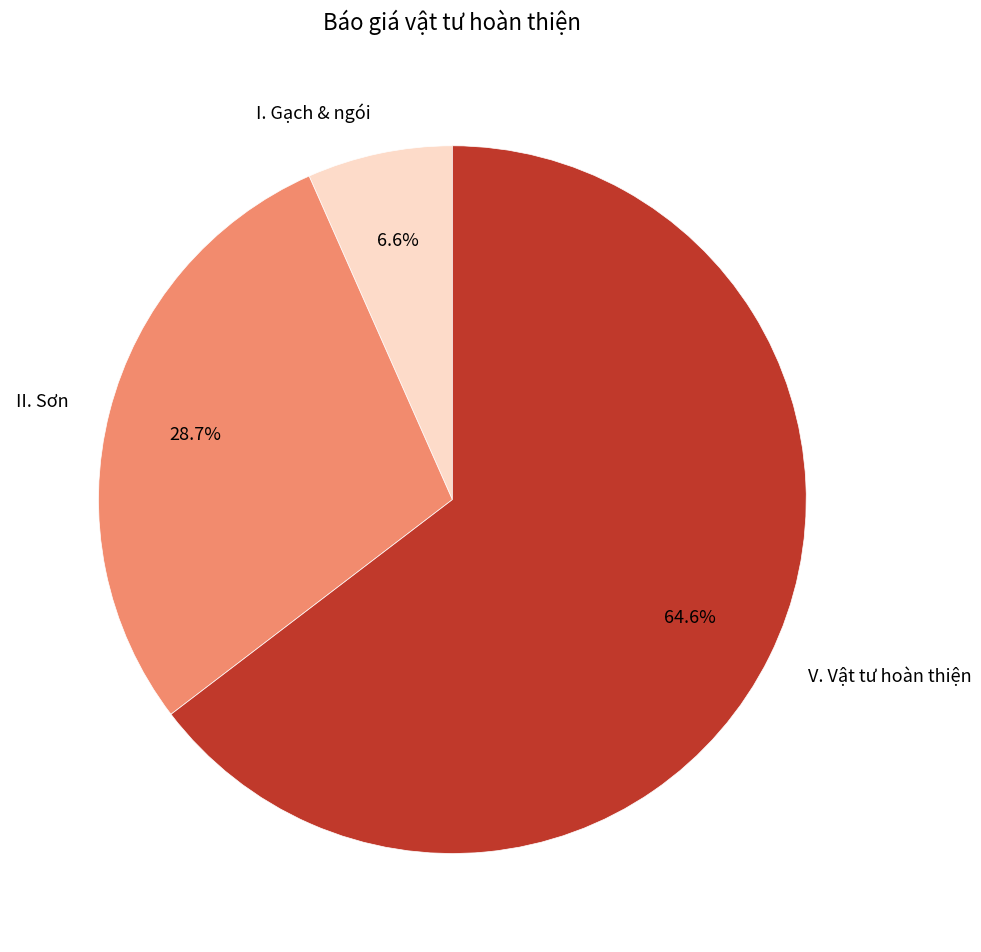

Combined, do V. Vật tư hoàn thiện and I. Gạch & ngói account for over 50%?

Yes